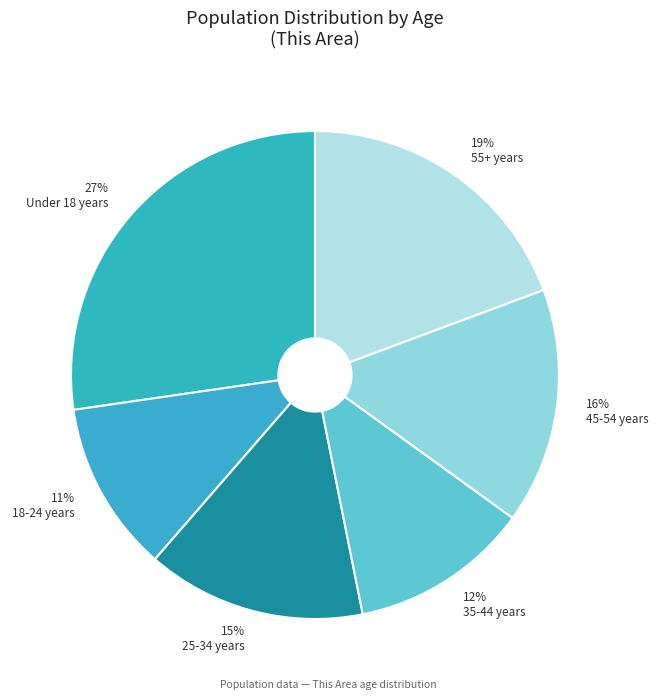

Is there a majority slice in this chart?

No